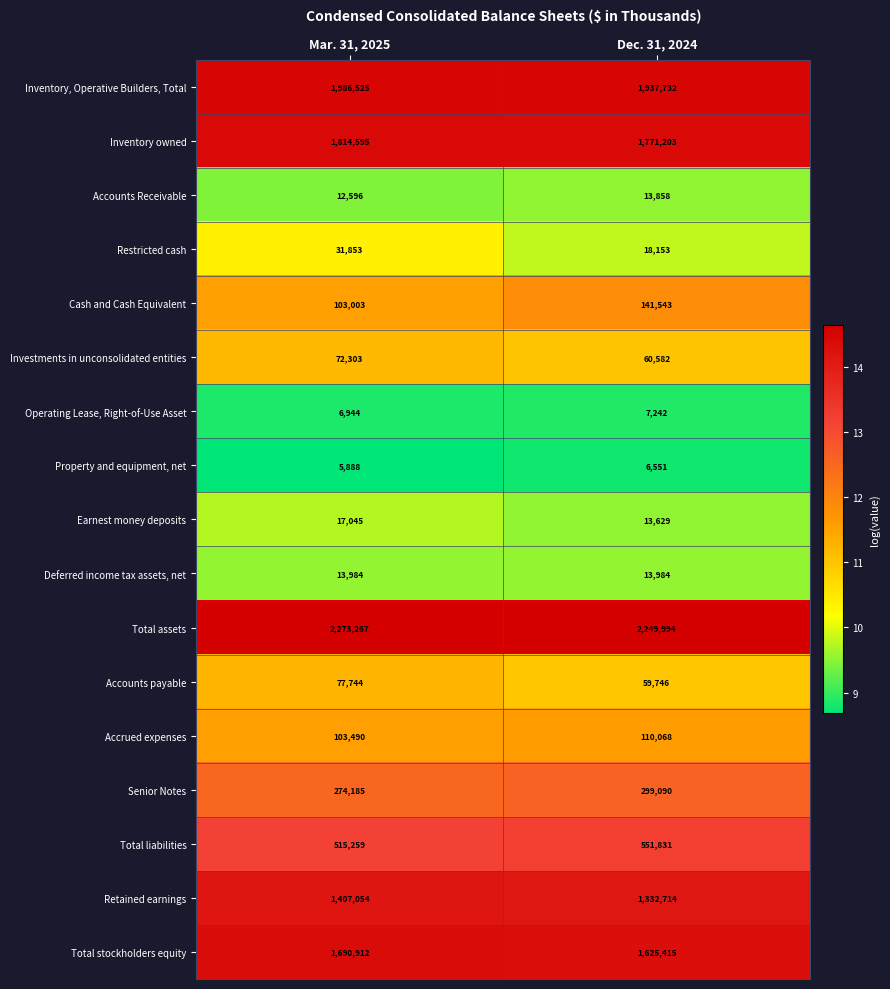

What is the difference between the highest and lowest values at Mar. 31, 2025?

2267379